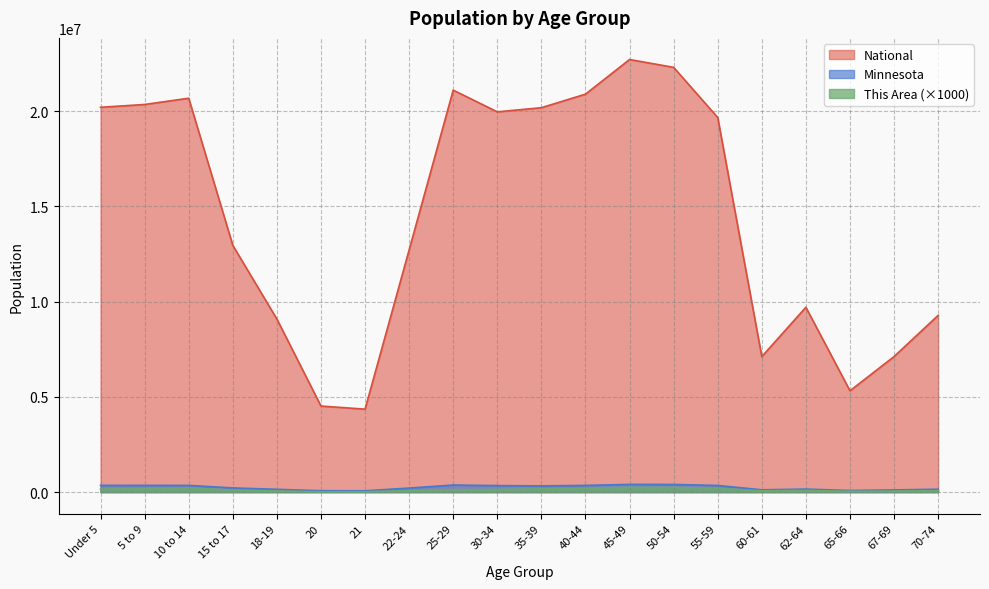

The value of Minnesota at 65-66 is 25581. True or false?

False